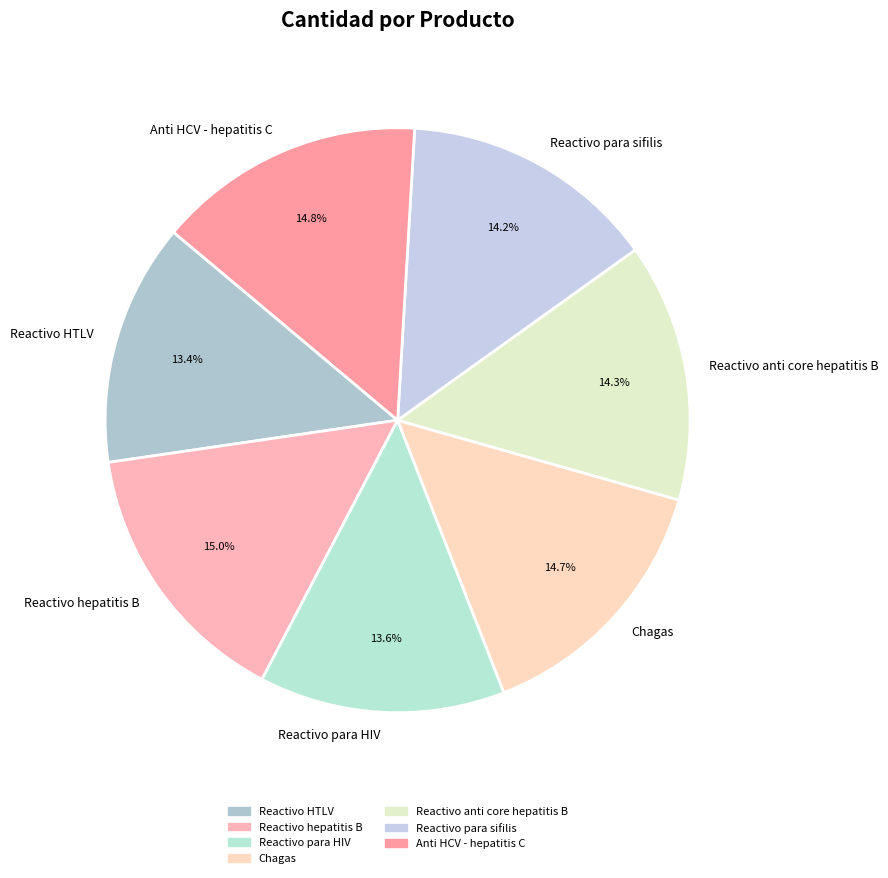

To the nearest percent, what is the difference between the largest and smallest slice percentages?

2%